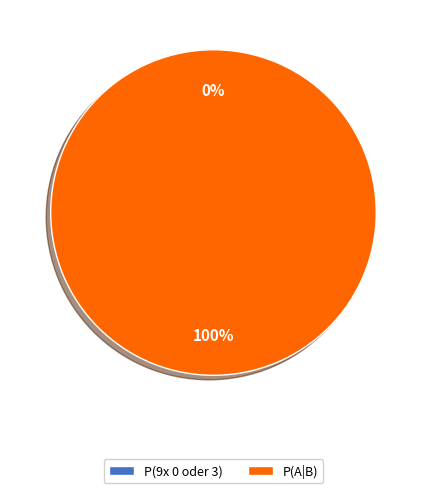

What is the smallest slice in the pie chart?

P(9x 0 oder 3)